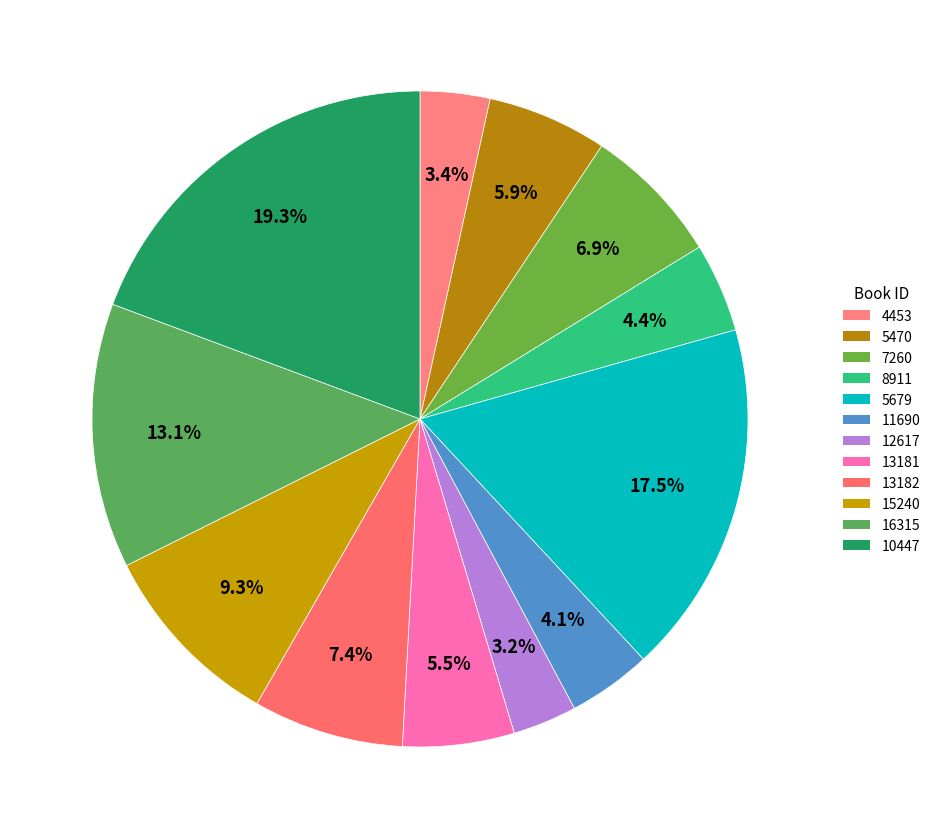

What is the total percentage of 10447 and 8911?

23.7%